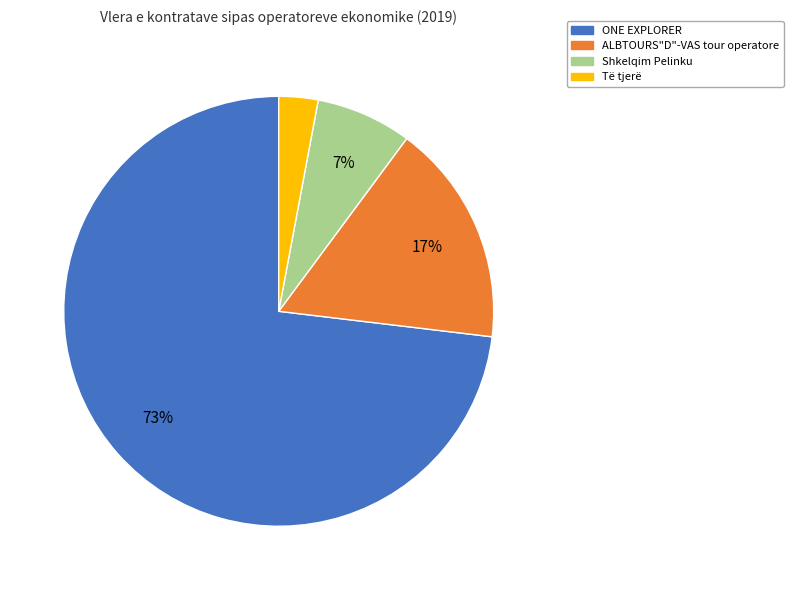

How many segments does this pie chart have?

4